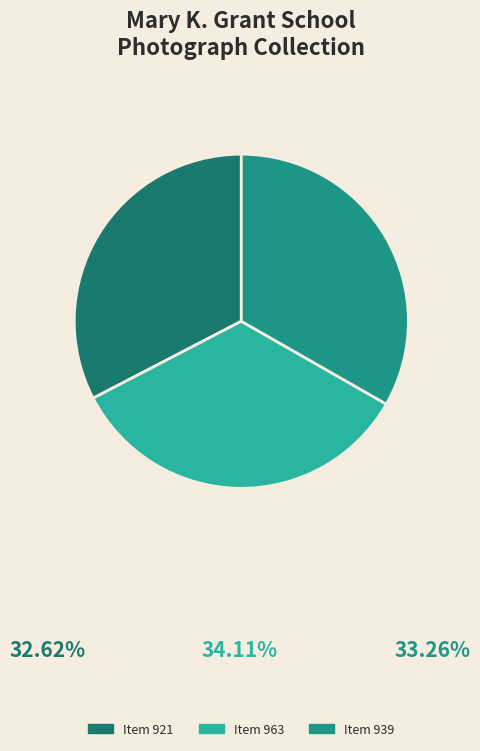

To the nearest percent, what is the difference between the Item 963 and Item 939 slice percentages?

1%